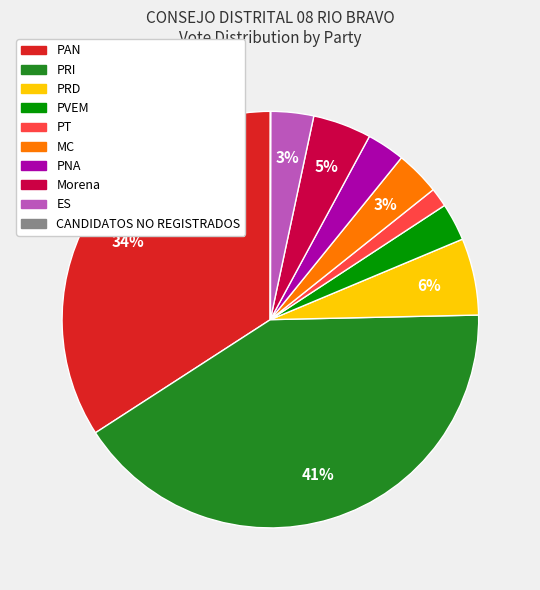

True or false: Morena accounts for 5% of the total.

True